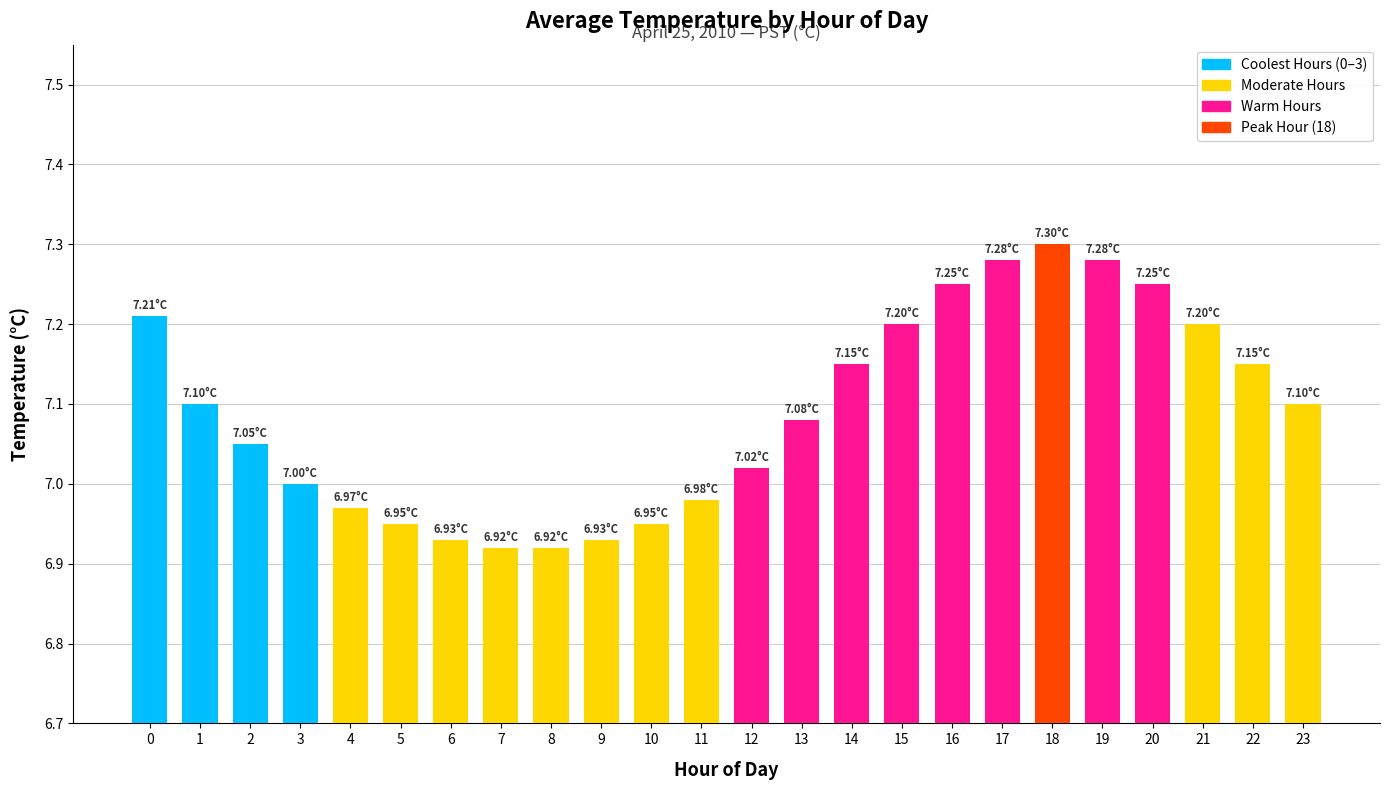

How many distinct data groups are displayed?

1